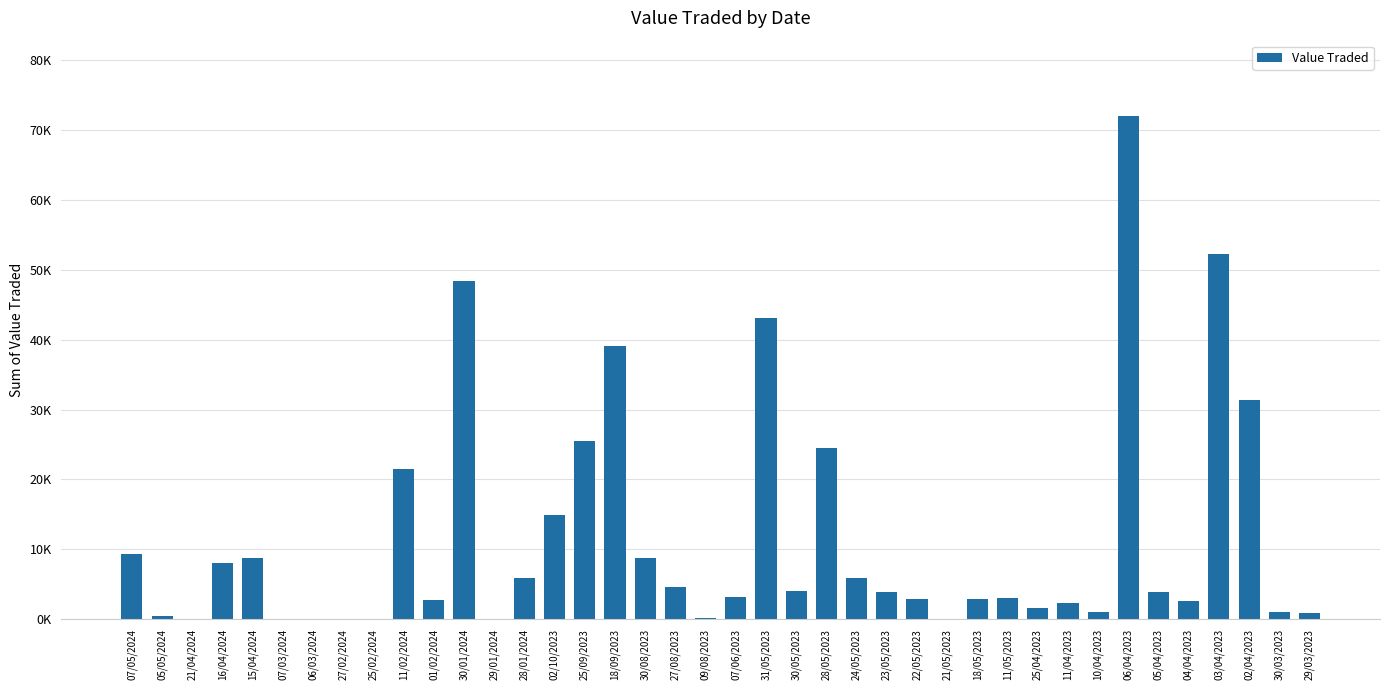

What is the minimum value shown in the chart?

2